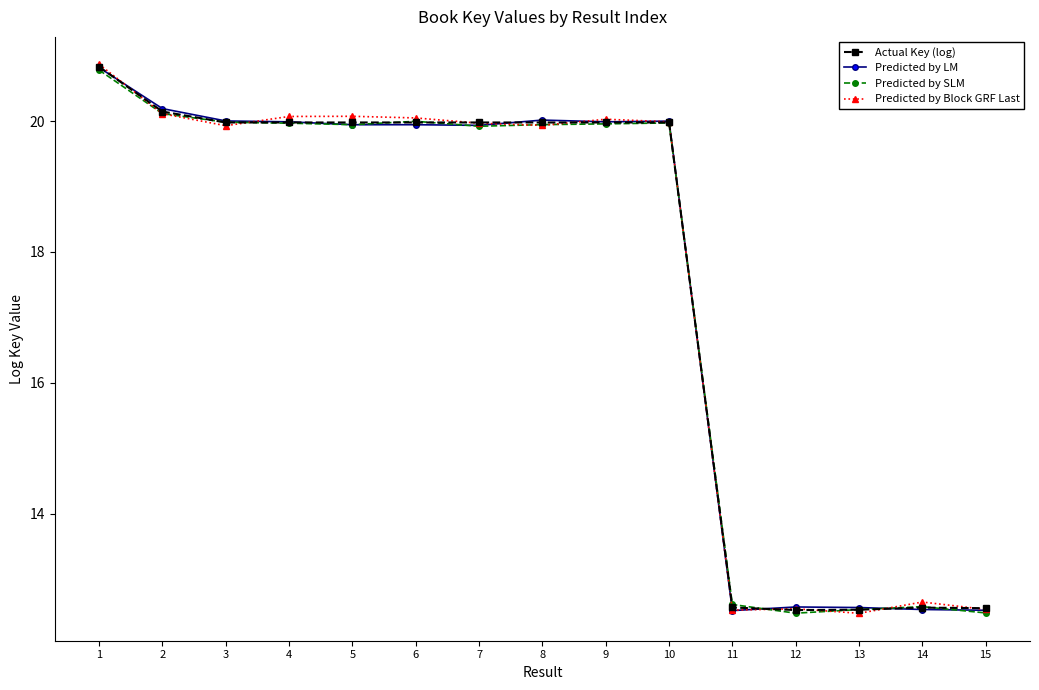

How many values in the Predicted by SLM series exceed 19?

10